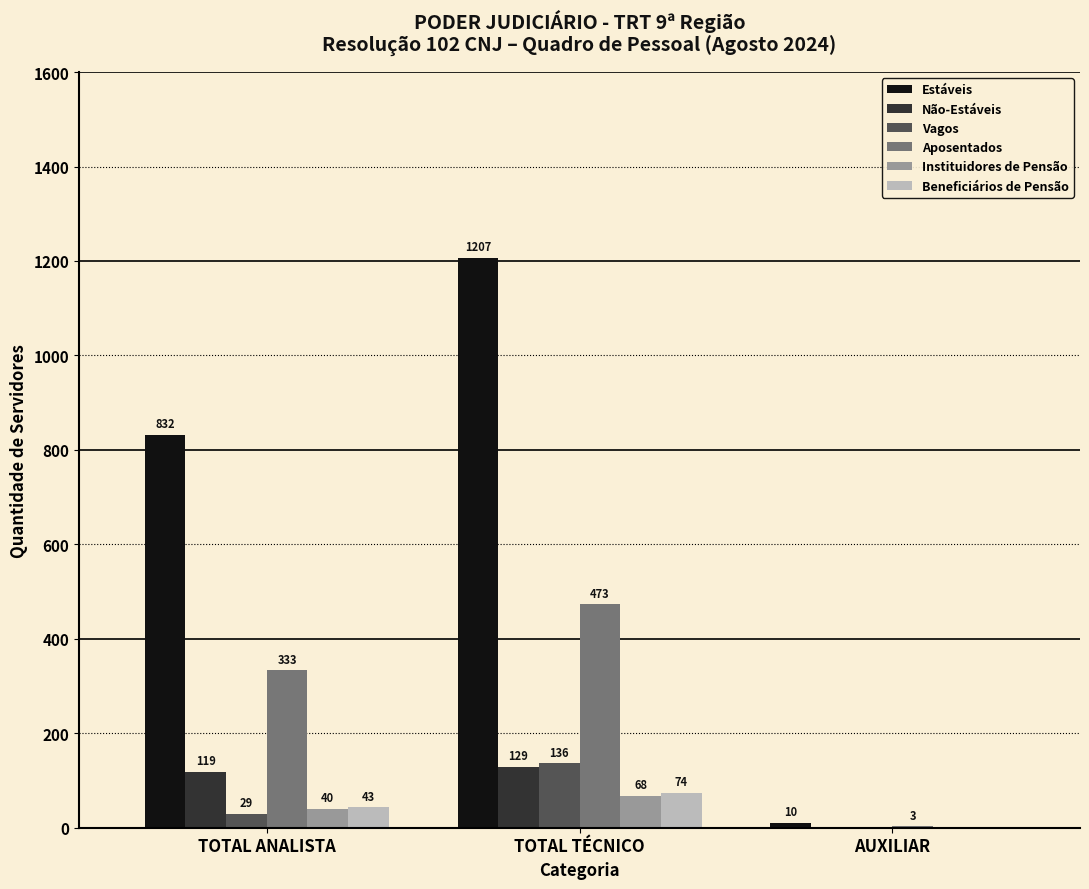

Reading right to left, transcribe all the data shown in this chart.

Estáveis: 10	1207	832
Não-Estáveis: 0	129	119
Vagos: 0	136	29
Aposentados: 3	473	333
Instituidores de Pensão: 0	68	40
Beneficiários de Pensão: 0	74	43